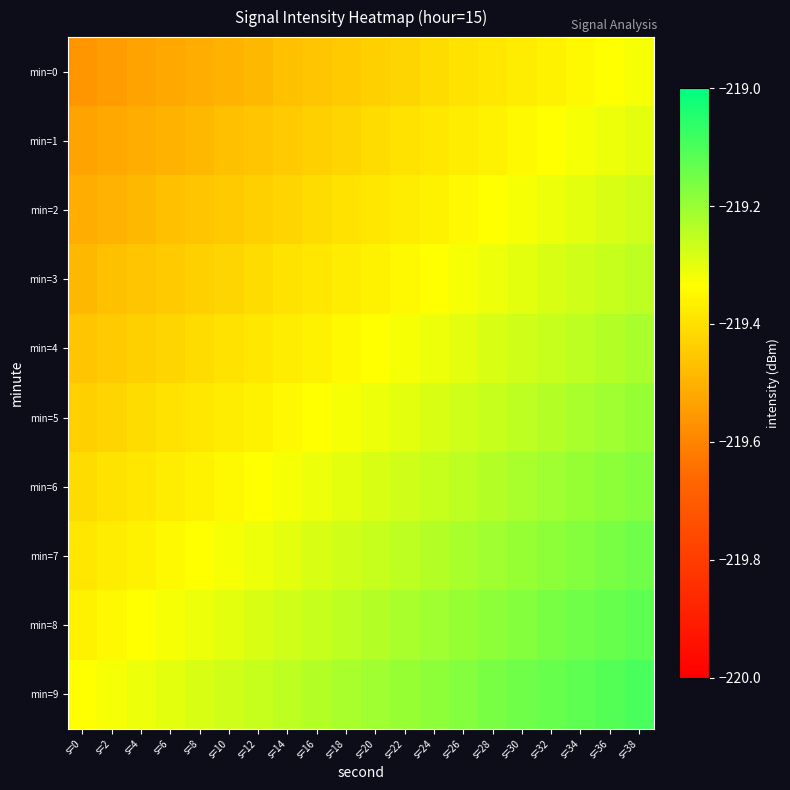

Rank the series by their maximum value, from highest to lowest.

min=9, min=8, min=7, min=6, min=5, min=4, min=3, min=2, min=1, min=0